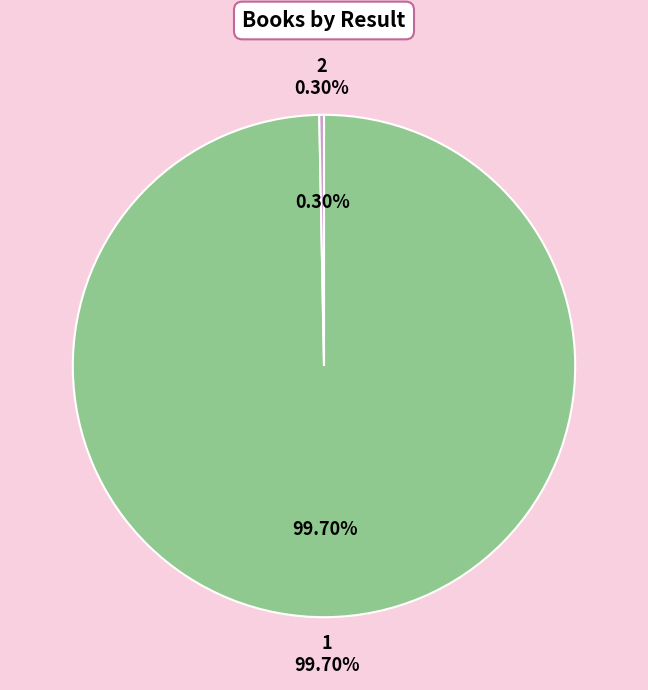

Is the sum of 1 and 2 greater than half?

Yes